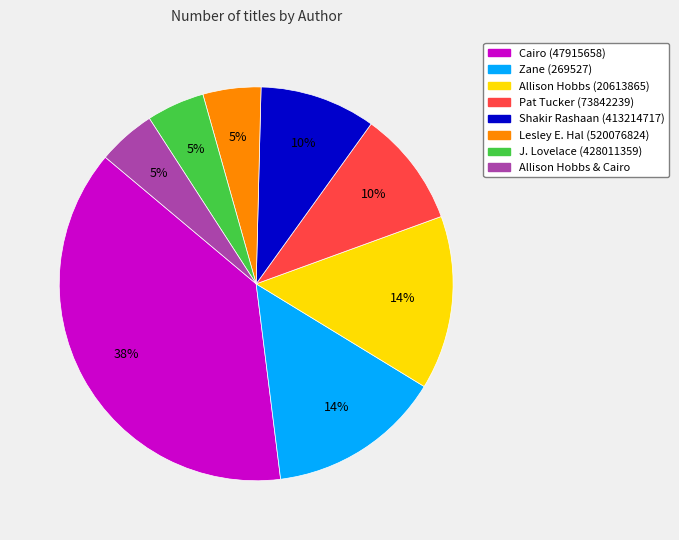

The Allison Hobbs & Cairo slice represents 5% of the pie. True or false?

True